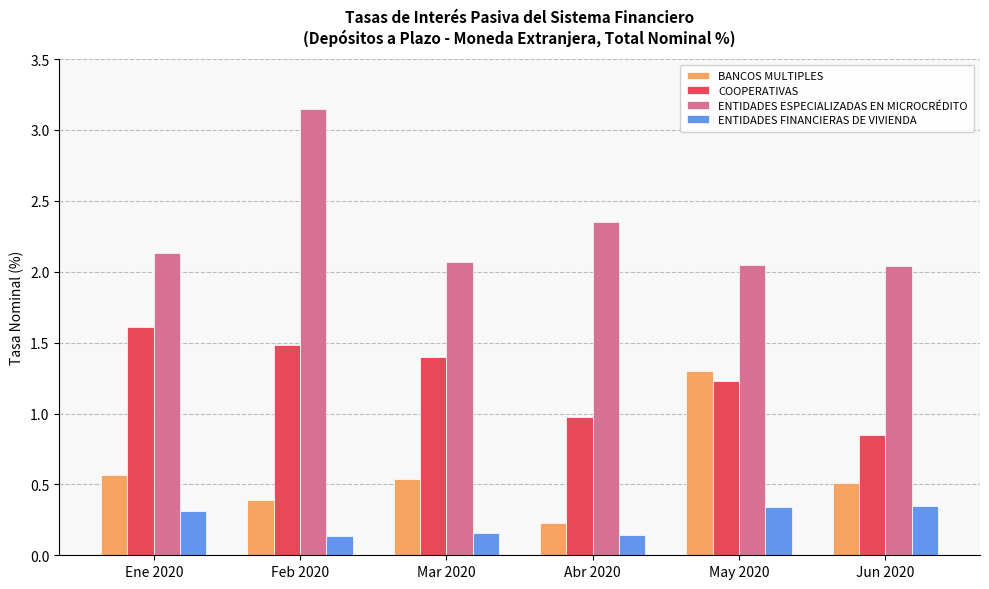

What is the difference between the maximum and minimum values in the ENTIDADES ESPECIALIZADAS EN MICROCRÉDITO series?

1.1